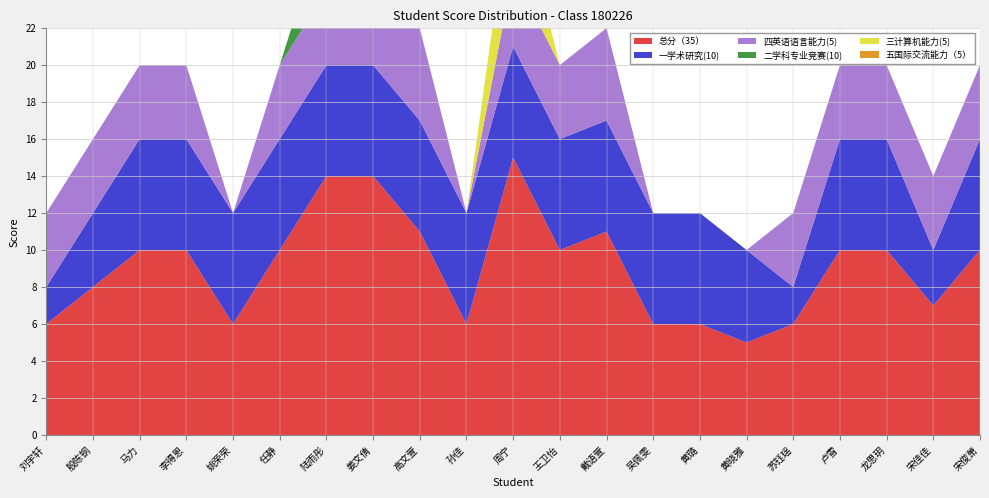

Reading left to right, extract all data points from this chart.

总分（35）: 刘宇轩=6	殷陈钢=8	马力=10	李得恩=10	姚荣荣=6	任静=10	陆雨彤=14	姜文倩=14	高文萱=11	孙佳=6	周宁=15	王卫怡=10	戴语萱=11	吴佩雯=6	黄璐=6	黄晓雅=5	苏钰瑶=6	卢雪=10	龙思玥=10	宋佳佳=7	宋俊萧=10
一学术研究(10): 刘宇轩=2	殷陈钢=4	马力=6	李得恩=6	姚荣荣=6	任静=6	陆雨彤=6	姜文倩=6	高文萱=6	孙佳=6	周宁=6	王卫怡=6	戴语萱=6	吴佩雯=6	黄璐=6	黄晓雅=5	苏钰瑶=2	卢雪=6	龙思玥=6	宋佳佳=3	宋俊萧=6
四英语语言能力(5): 刘宇轩=4	殷陈钢=4	马力=4	李得恩=4	姚荣荣=0	任静=4	陆雨彤=4	姜文倩=4	高文萱=5	孙佳=0	周宁=4	王卫怡=4	戴语萱=5	吴佩雯=0	黄璐=0	黄晓雅=0	苏钰瑶=4	卢雪=4	龙思玥=4	宋佳佳=4	宋俊萧=4
二学科专业竞赛(10): 刘宇轩=0	殷陈钢=0	马力=0	李得恩=0	姚荣荣=0	任静=0	陆雨彤=4	姜文倩=4	高文萱=0	孙佳=0	周宁=0	王卫怡=0	戴语萱=0	吴佩雯=0	黄璐=0	黄晓雅=0	苏钰瑶=0	卢雪=0	龙思玥=0	宋佳佳=0	宋俊萧=0
三计算机能力(5): 刘宇轩=0	殷陈钢=0	马力=0	李得恩=0	姚荣荣=0	任静=0	陆雨彤=0	姜文倩=0	高文萱=0	孙佳=0	周宁=5	王卫怡=0	戴语萱=0	吴佩雯=0	黄璐=0	黄晓雅=0	苏钰瑶=0	卢雪=0	龙思玥=0	宋佳佳=0	宋俊萧=0
五国际交流能力（5）: 刘宇轩=0	殷陈钢=0	马力=0	李得恩=0	姚荣荣=0	任静=0	陆雨彤=0	姜文倩=0	高文萱=0	孙佳=0	周宁=0	王卫怡=0	戴语萱=0	吴佩雯=0	黄璐=0	黄晓雅=0	苏钰瑶=0	卢雪=0	龙思玥=0	宋佳佳=0	宋俊萧=0